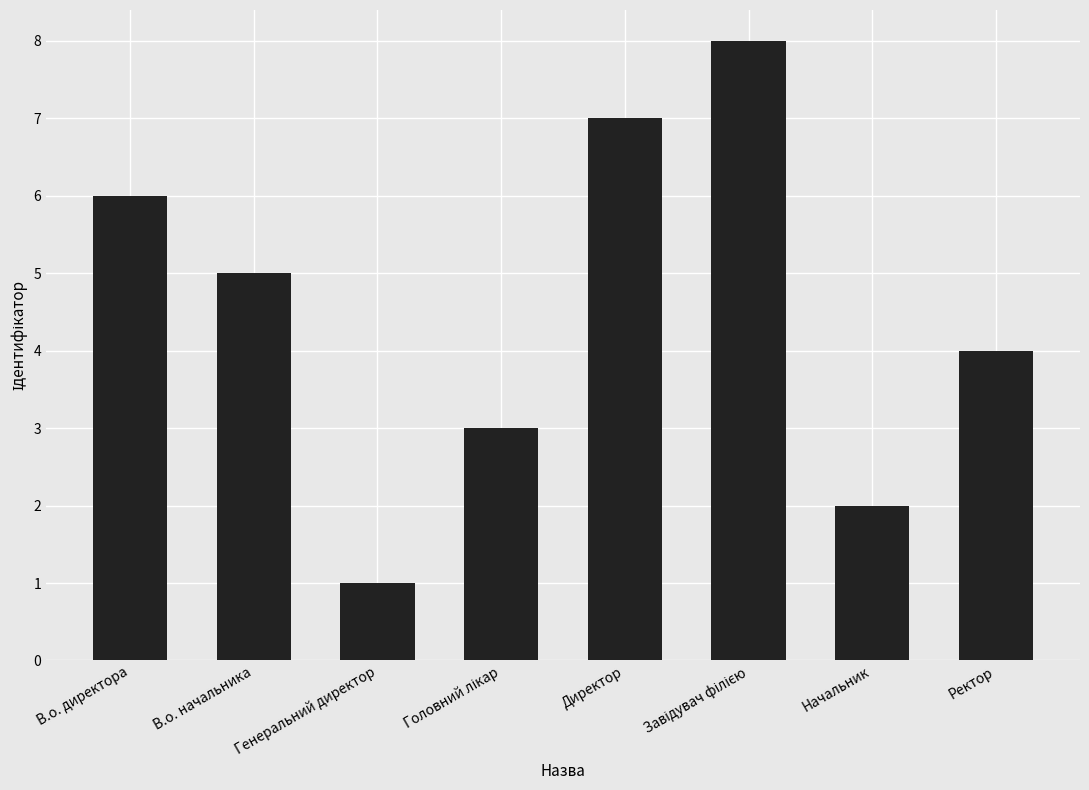

What is the difference between the maximum and minimum values?

7